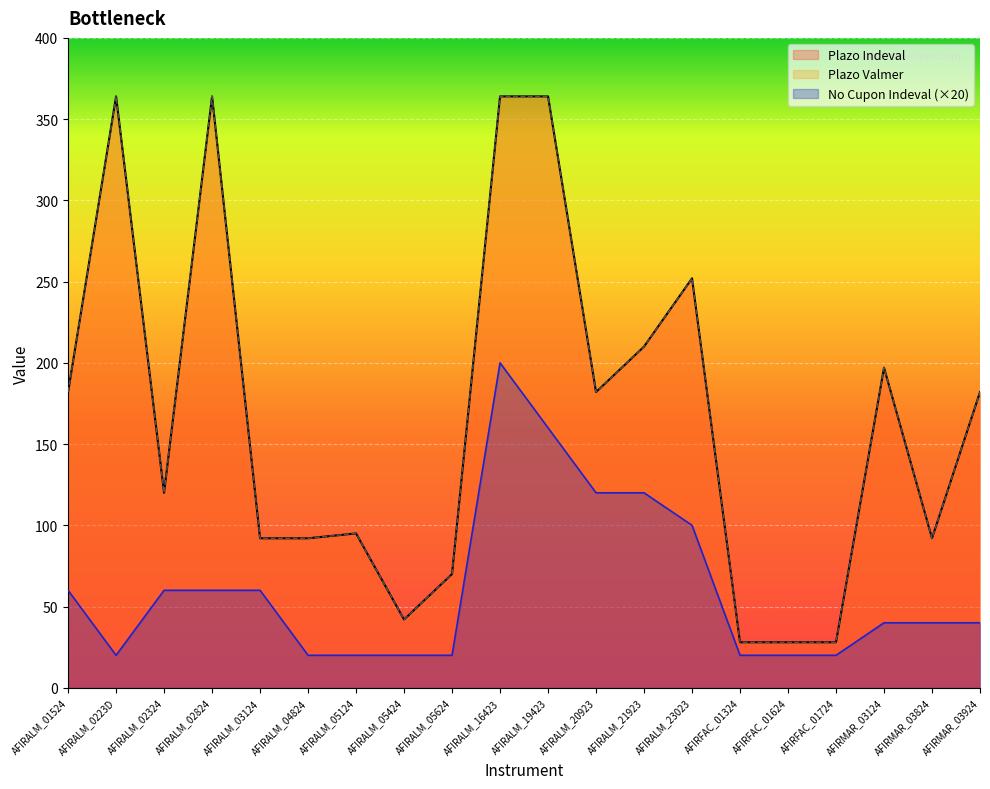

What is the maximum value for No Cupon Indeval?

200